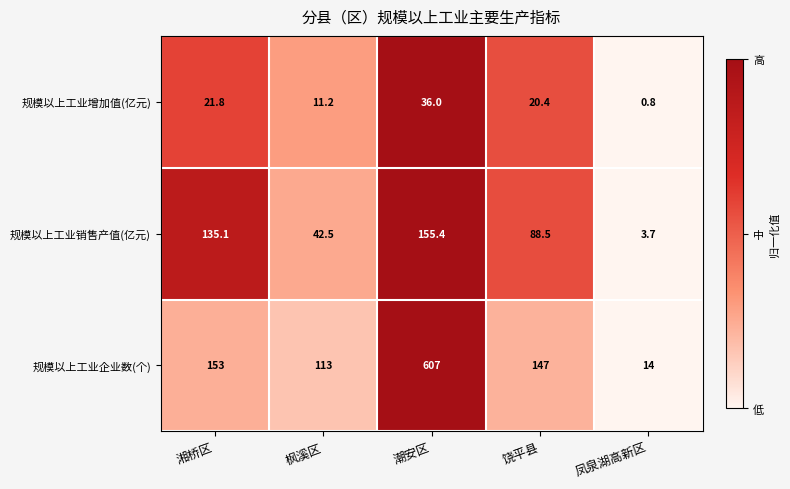

Count the number of categories in the chart.

5